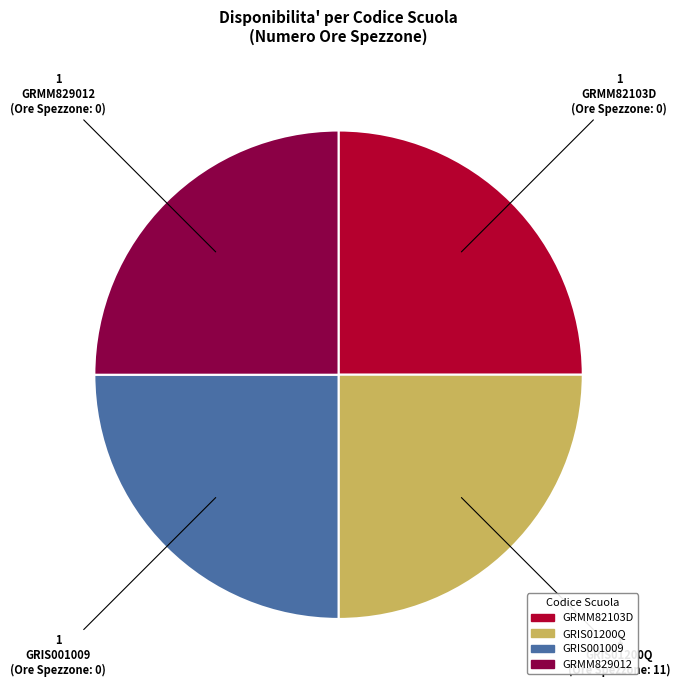

What is the ratio of the value at GRIS01200Q to the value at GRIS001009?

1.0